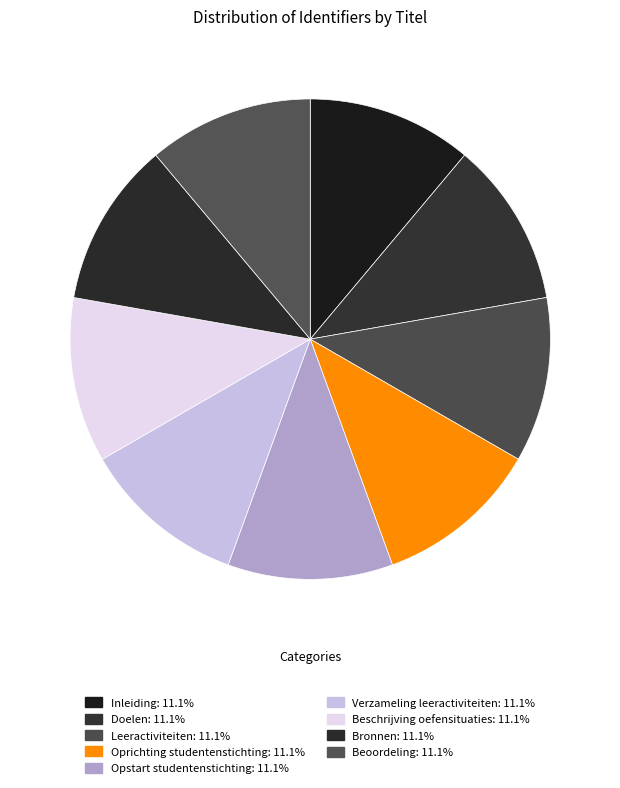

How many segments does this pie chart have?

9